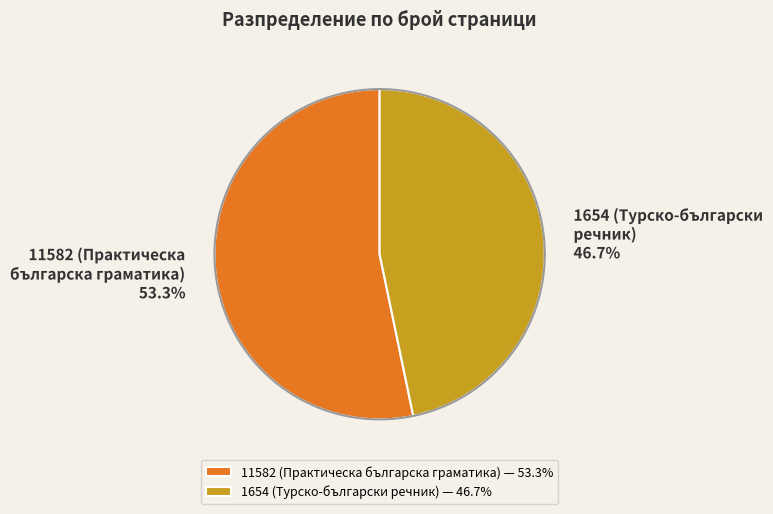

To the nearest percent, what is the difference between the 1654 (Турско-български
речник) and 11582 (Практическа
българска граматика) slice percentages?

7%